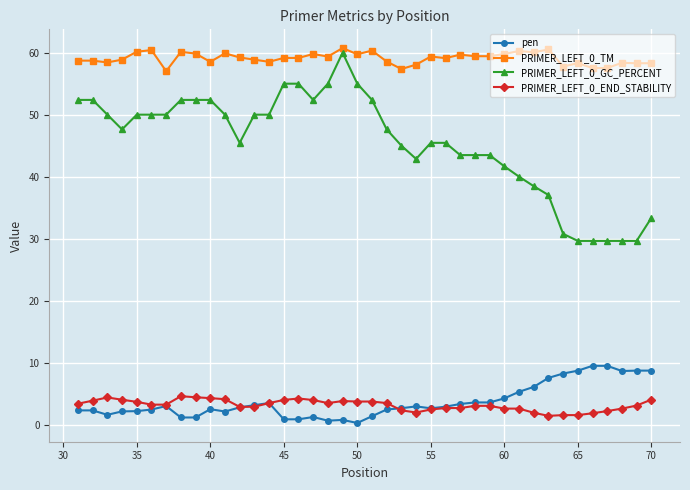

True or false: PRIMER_LEFT_0_GC_PERCENT has more than 0 interior local peaks.

True